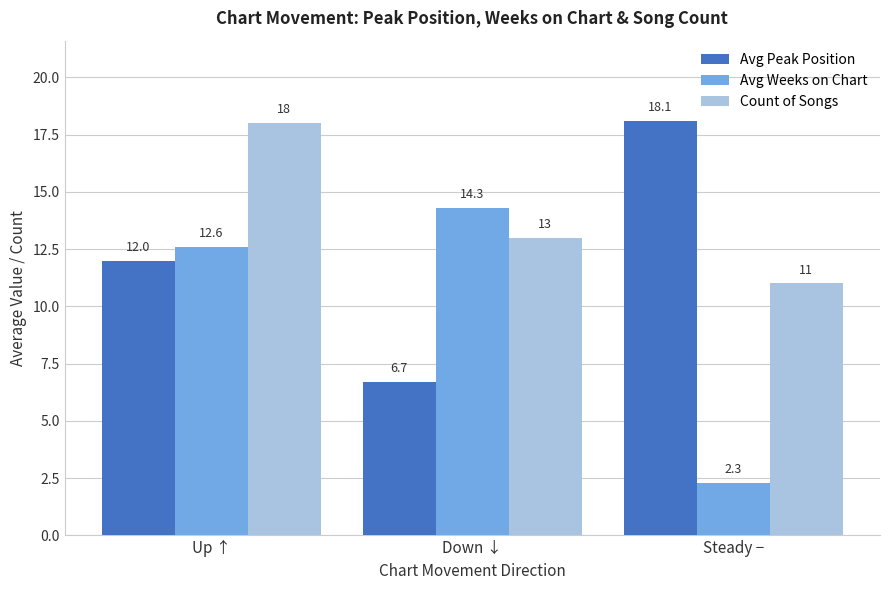

What is the total value across all series at Down ↓?

34.0